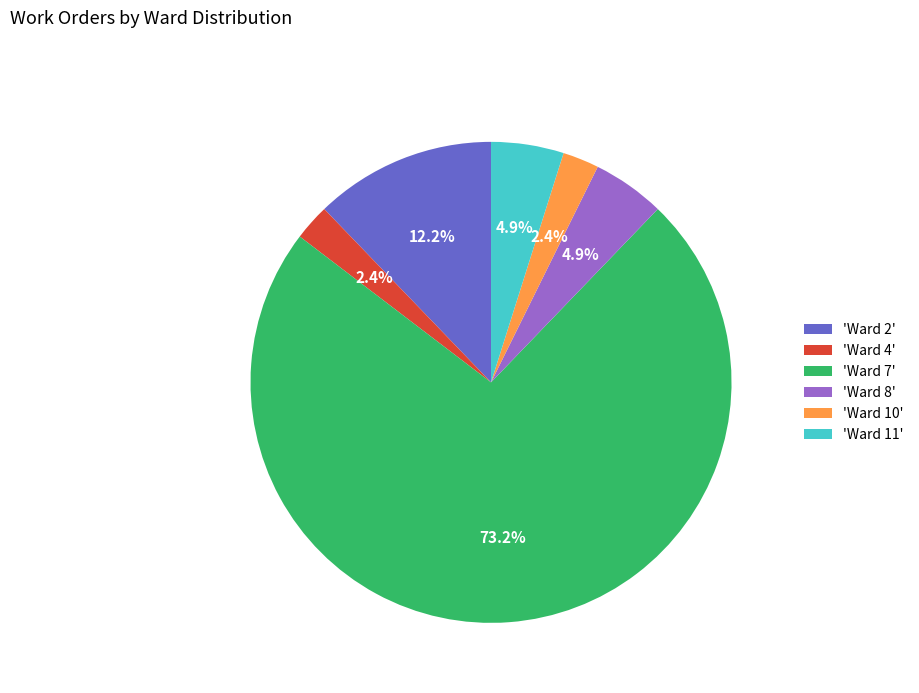

How many segments does this pie chart have?

6